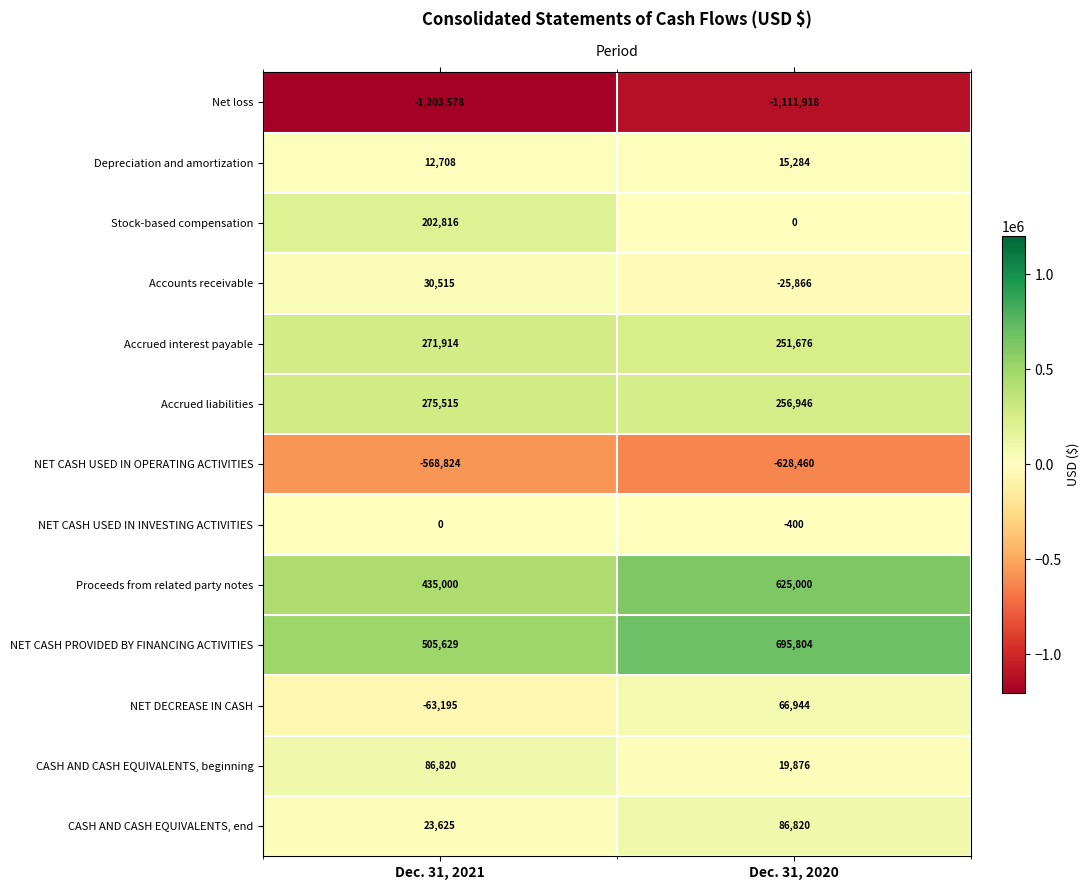

What is the total value across all series at Dec. 31, 2020?

251706